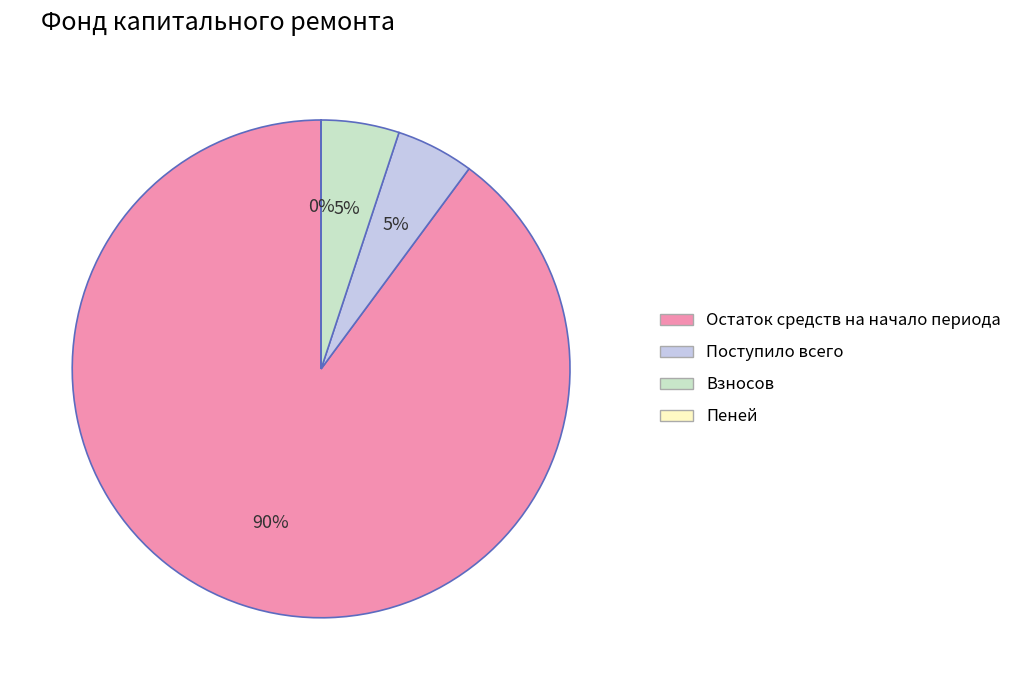

To the nearest percent, what is the difference between the largest and smallest slice percentages?

90%